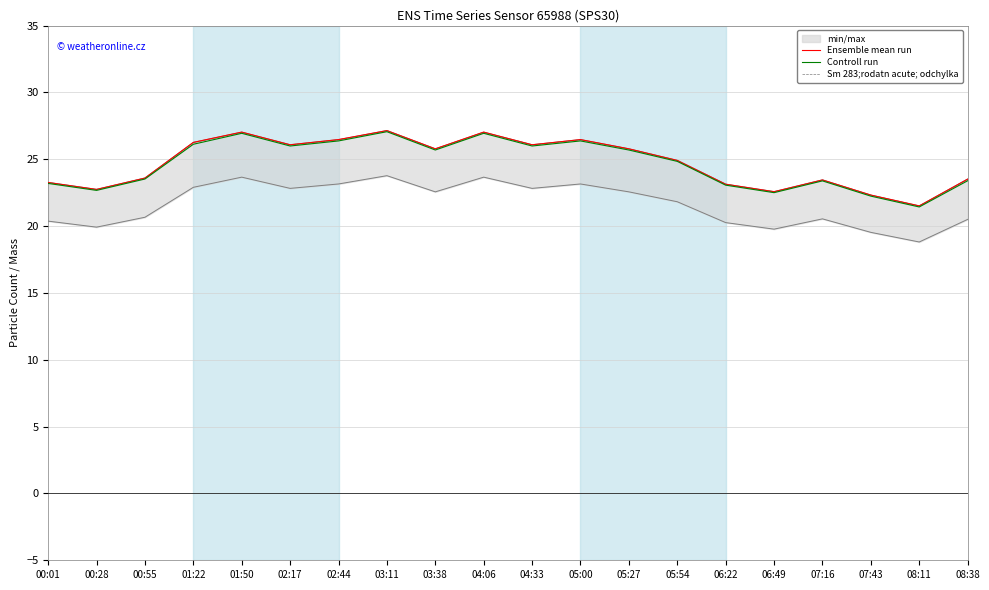

What is the highest value of the Ensemble mean run series?

27.1